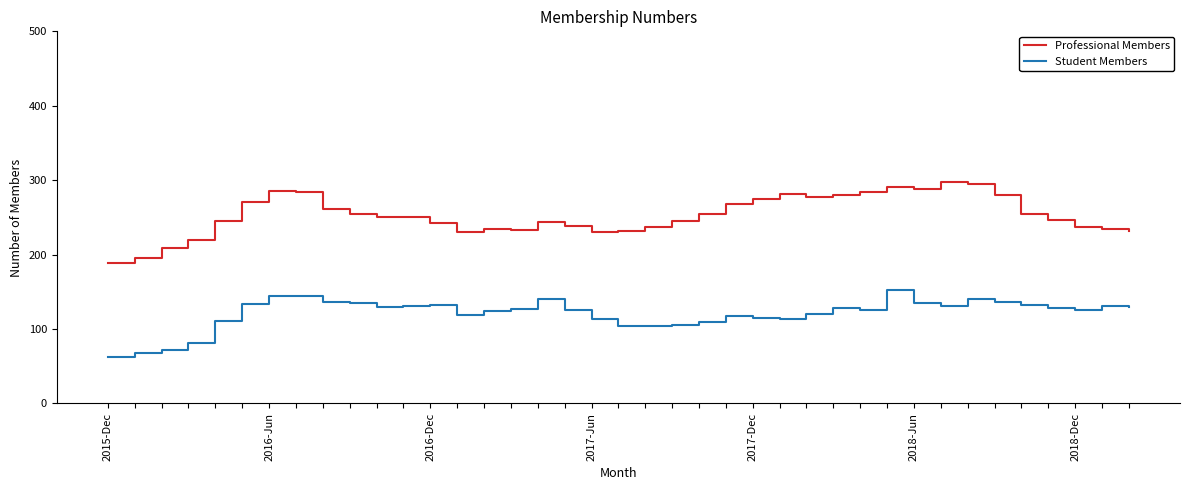

What is the difference between the maximum and minimum values in the Student Members series?

91